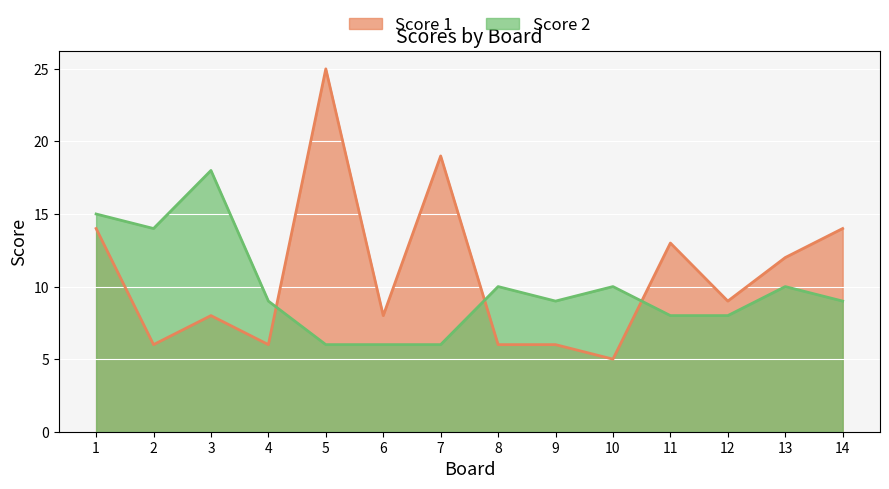

At which label does Score 1 first exceed 9?

1